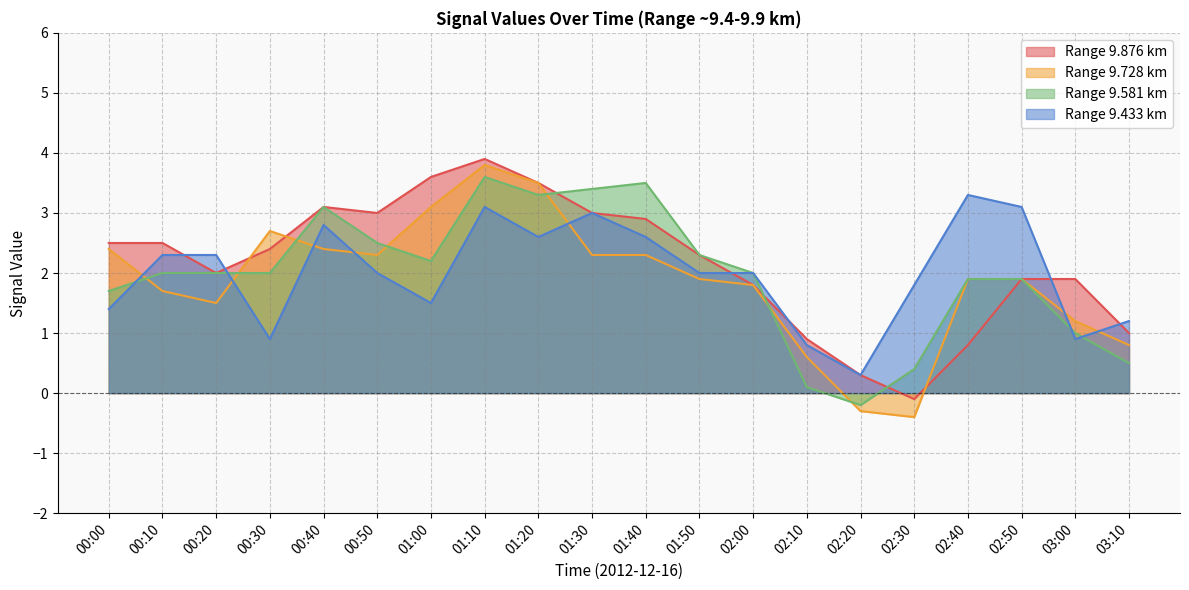

How many distinct data groups are displayed?

4